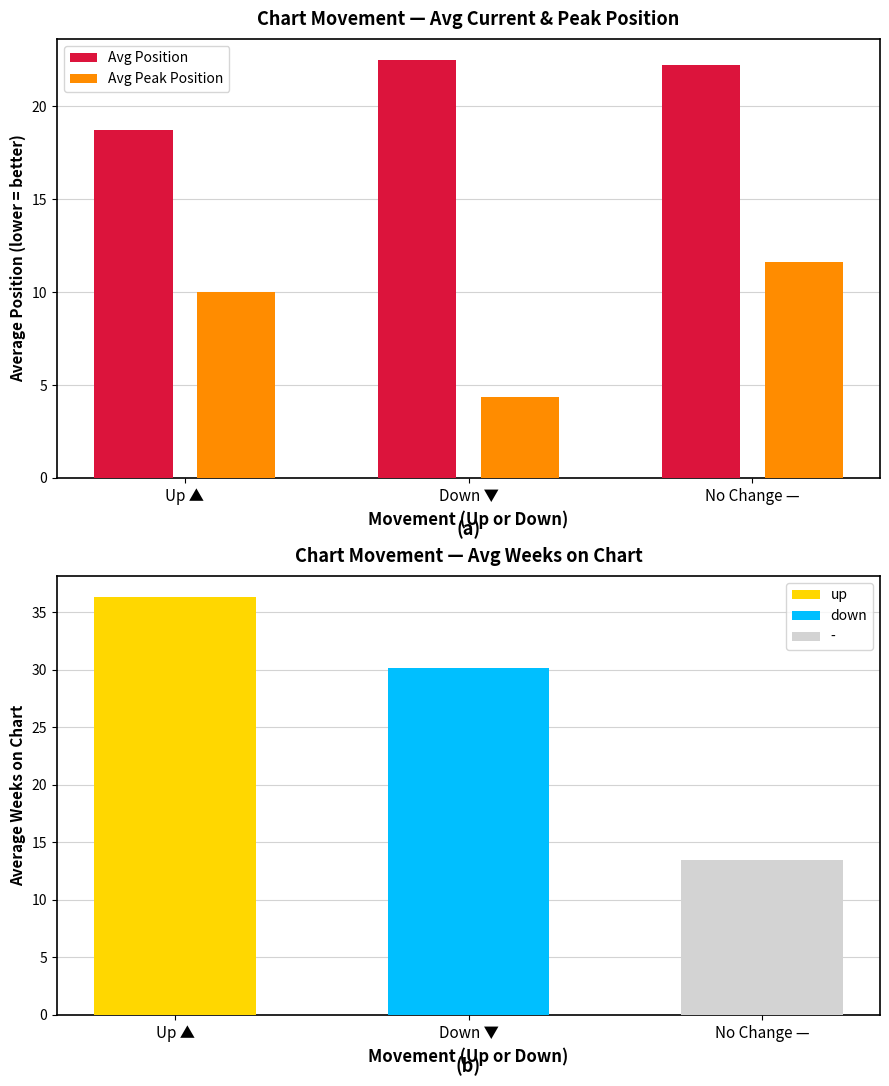

At which label is Avg Position closest to 20?

Up ▲